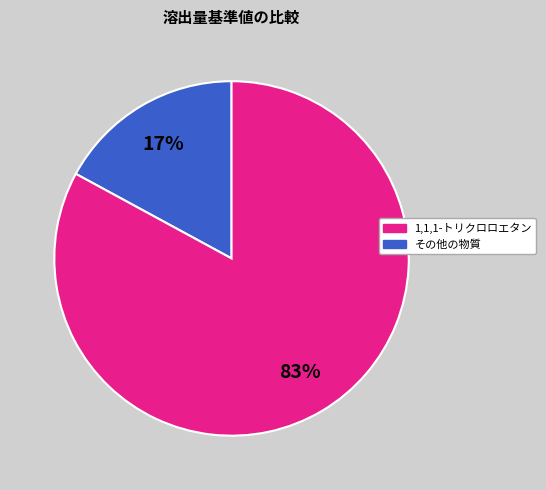

To the nearest percent, what is the average slice percentage?

50%